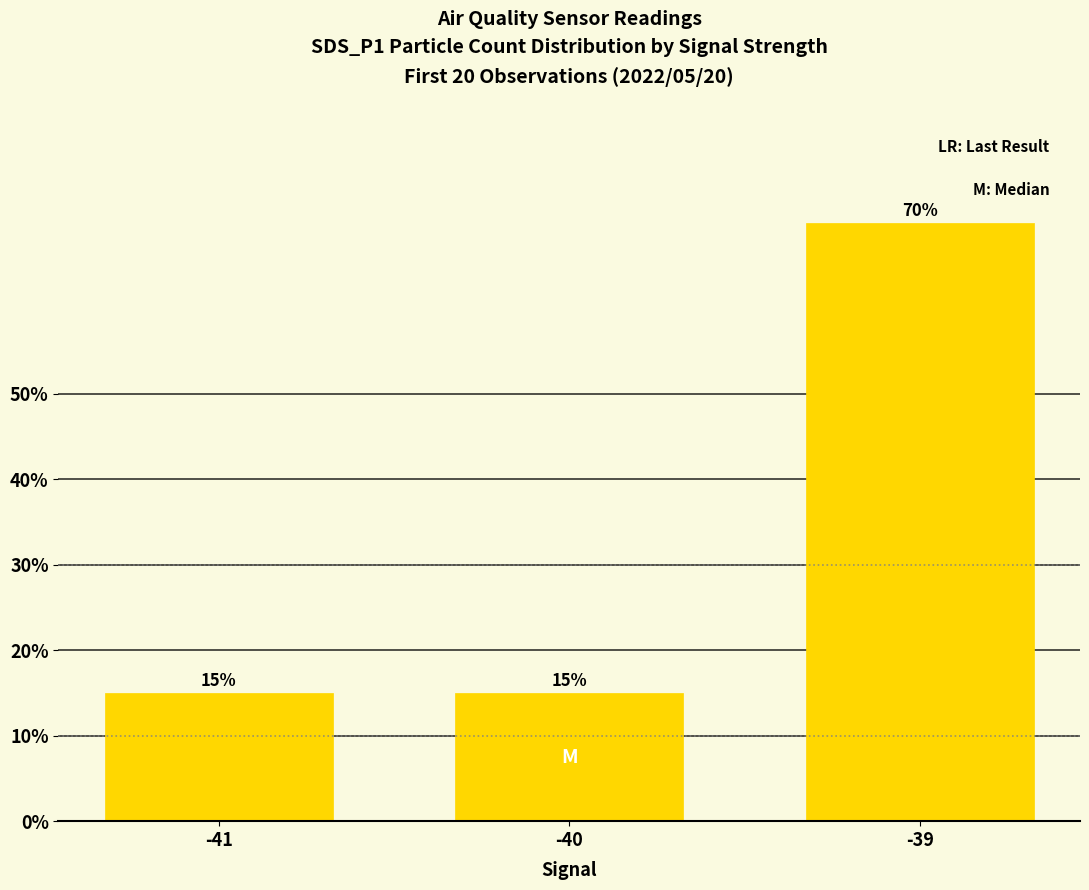

What is the value of the 1st bar from the left?

15